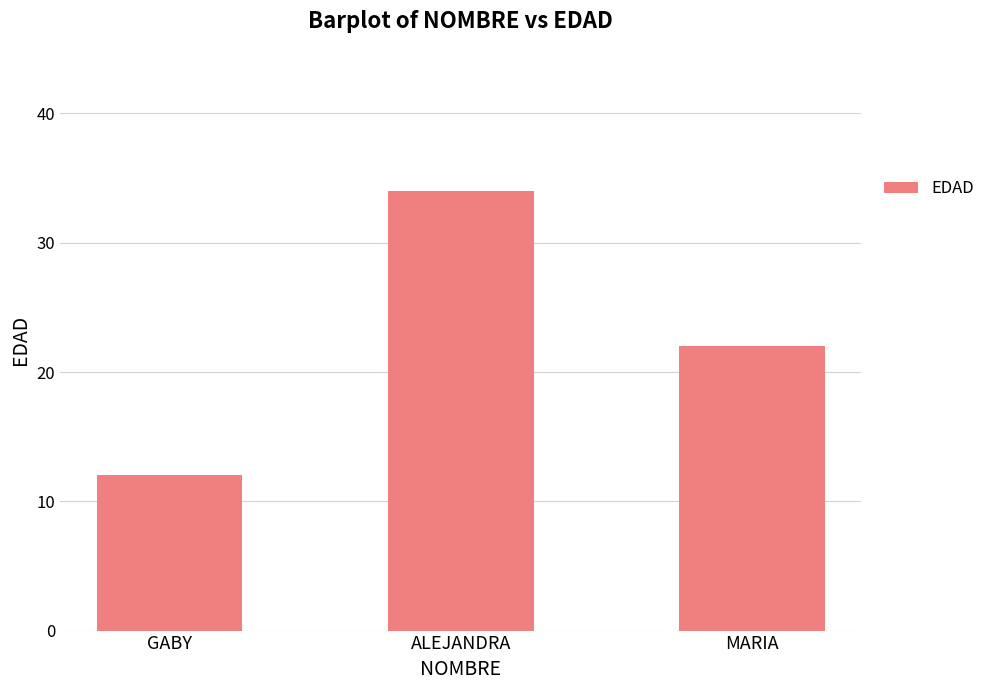

Reading right to left, list all the values displayed in this chart.

22	34	12